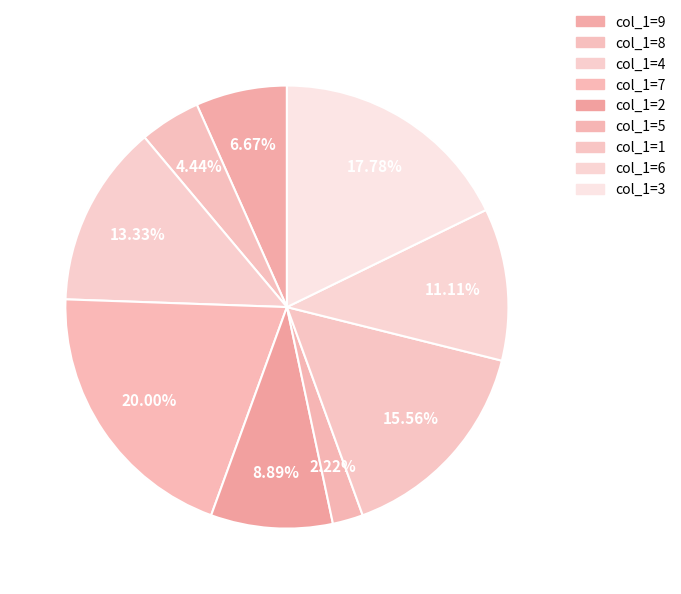

Rank the categories by value from highest to lowest.

col_1=7, col_1=3, col_1=1, col_1=4, col_1=6, col_1=2, col_1=9, col_1=8, col_1=5